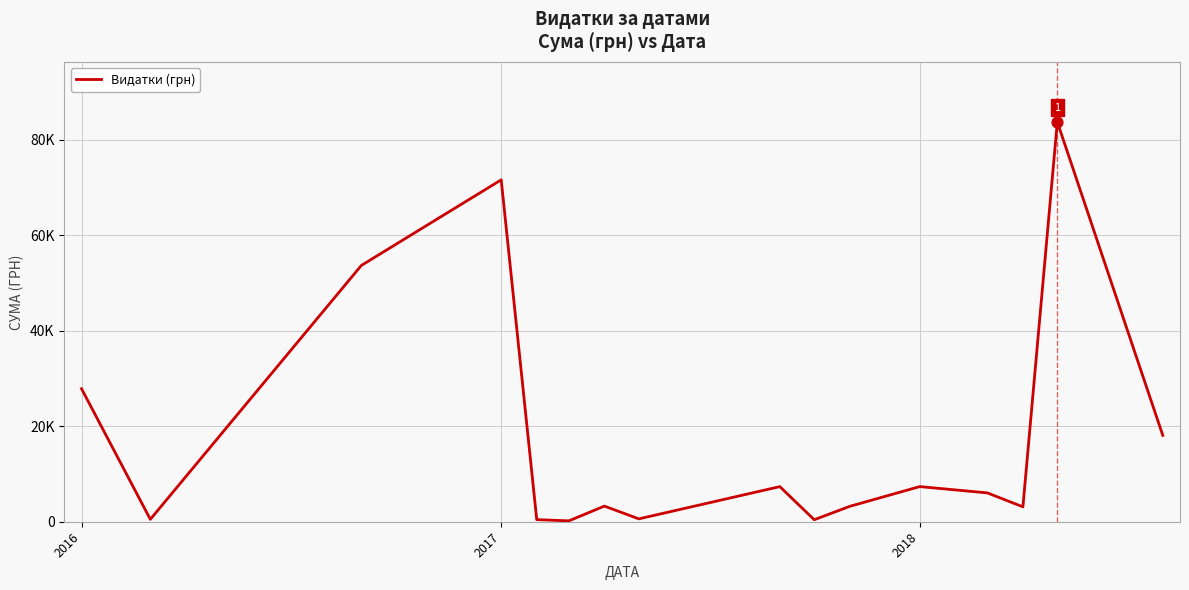

Does the chart have visible grid lines?

Yes